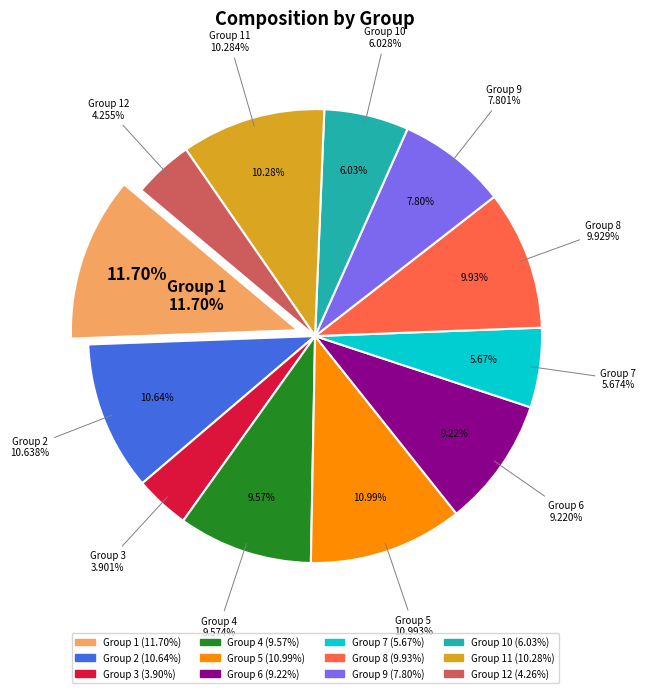

To the nearest percent, what portion does 5 represent?

11%